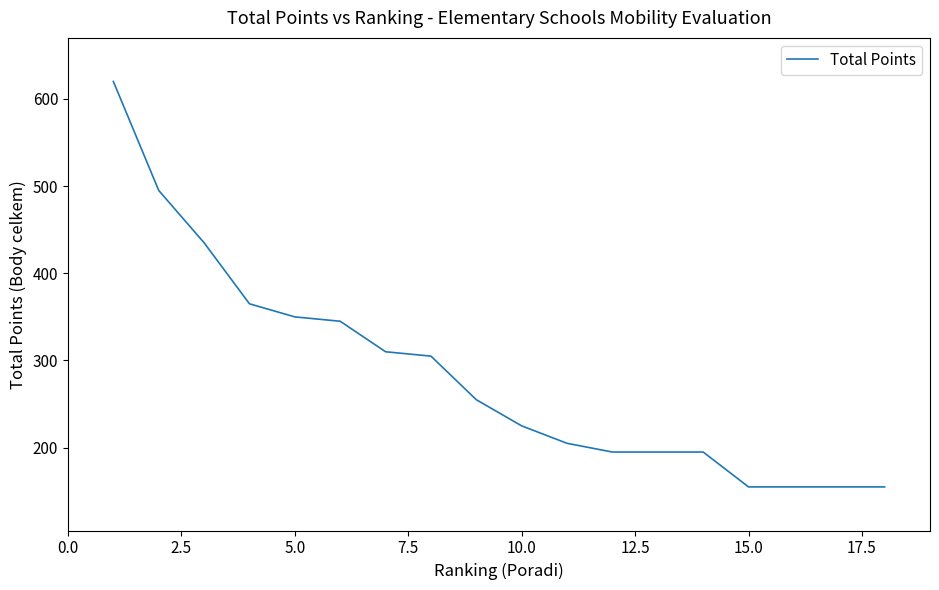

How many lines are shown in the chart?

1